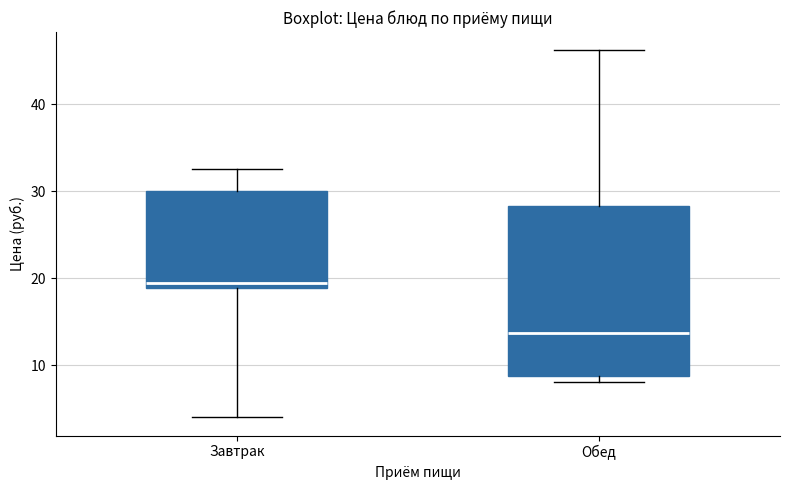

Reading left to right, transcribe this box plot: for each box, give where its median line is, the range the box spans, and where its two whiskers end, as read against the y-axis. The values are not printed on the chart, so give them approximately, as read against the axis.

Завтрак: median 20, box 19 to 30, whiskers 4 to 33
Обед: median 14, box 9 to 28, whiskers 8 to 46